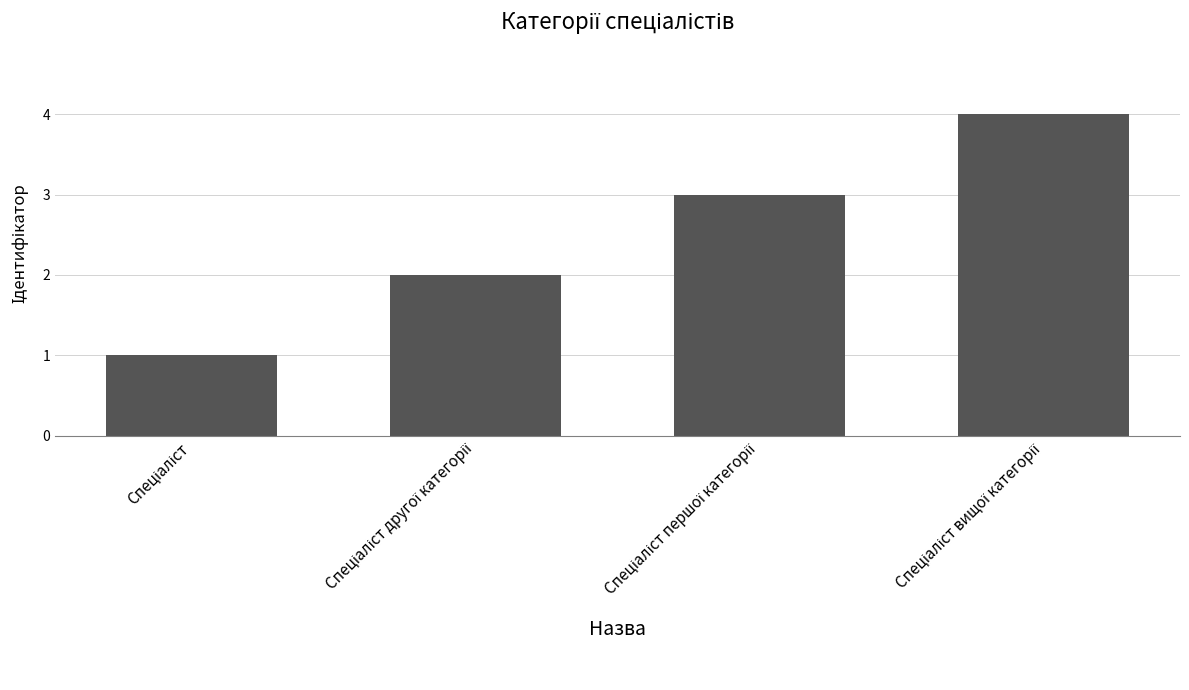

How many categories are shown in the chart?

4